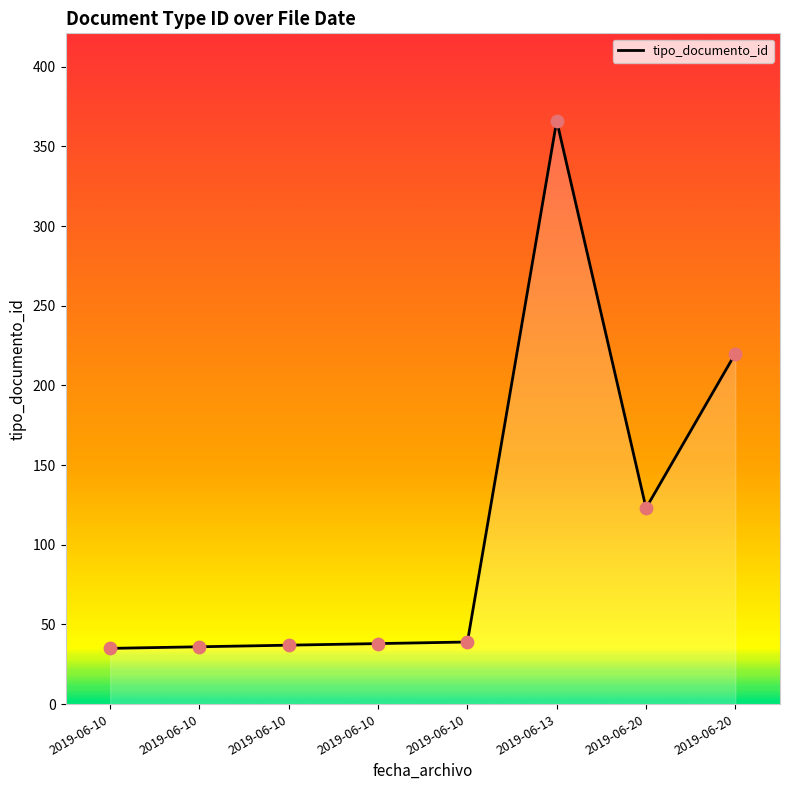

How many values are below 39?

4